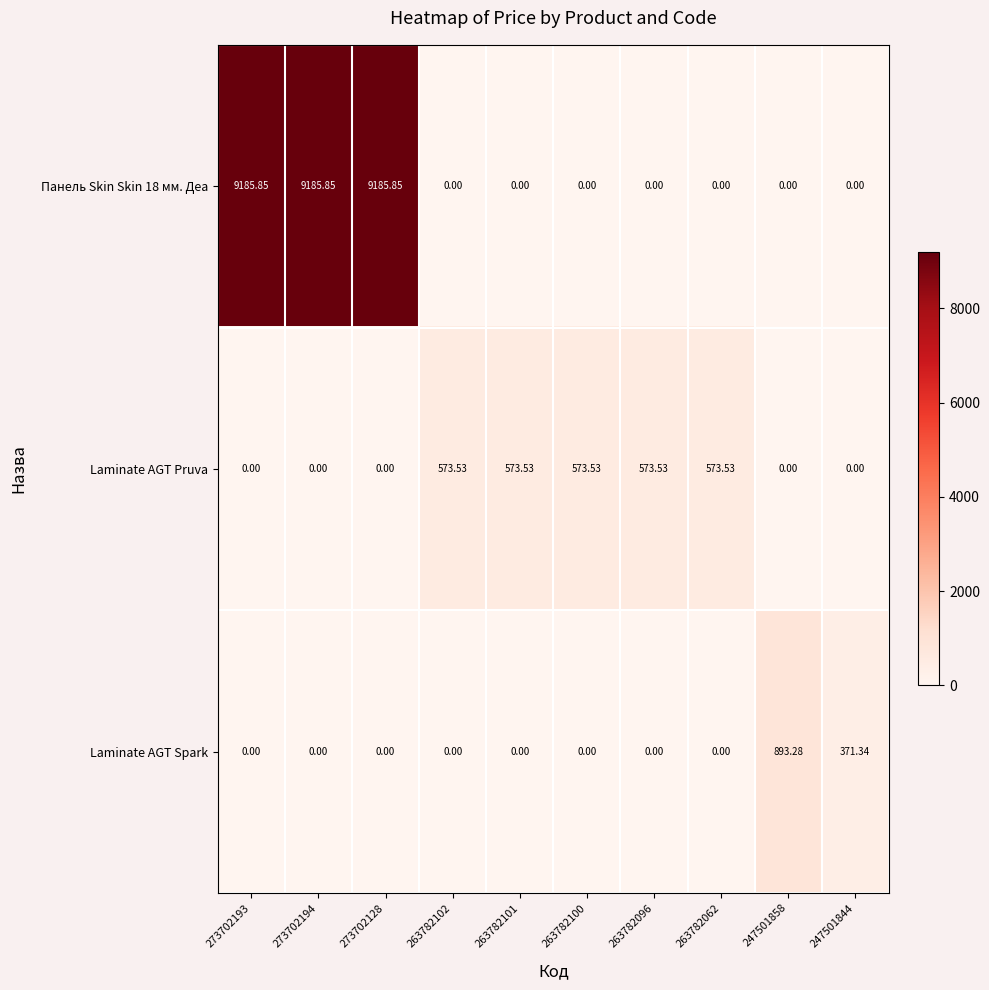

How many distinct data groups are displayed?

3